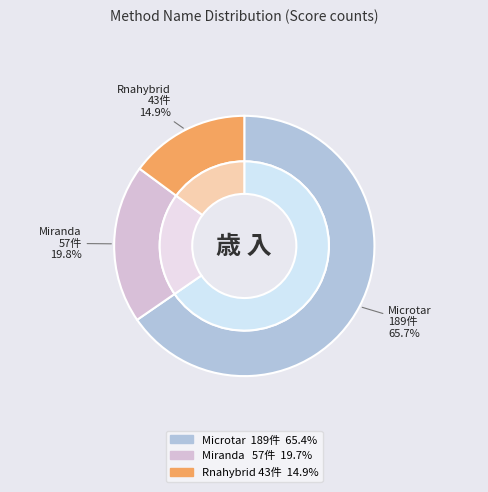

To the nearest percent, what percentage of the pie is Miranda?

20%